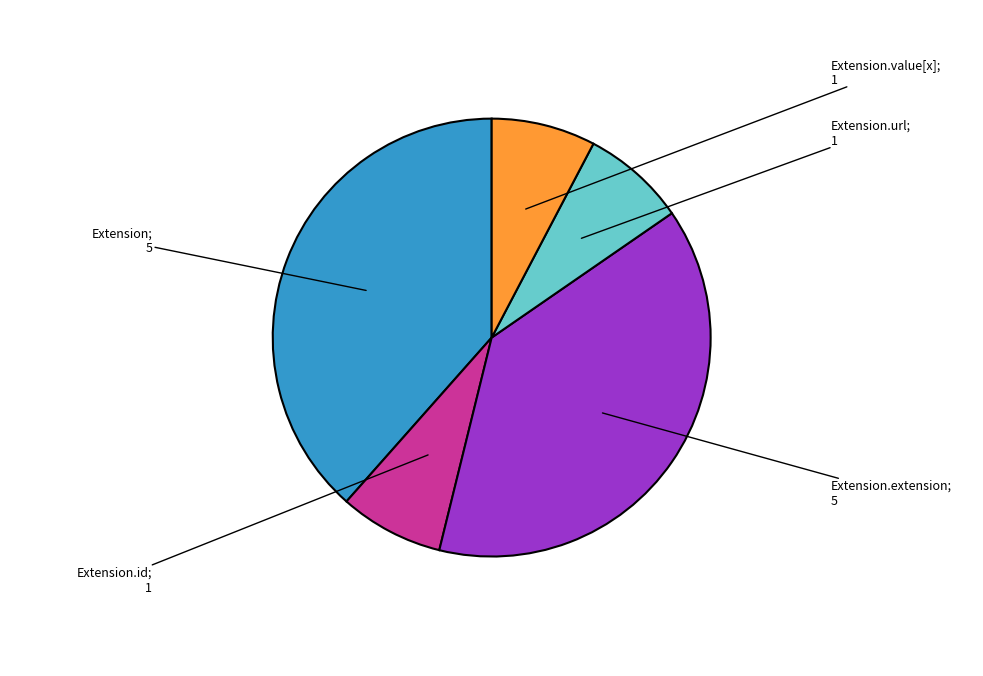

How many segments does this pie chart have?

5